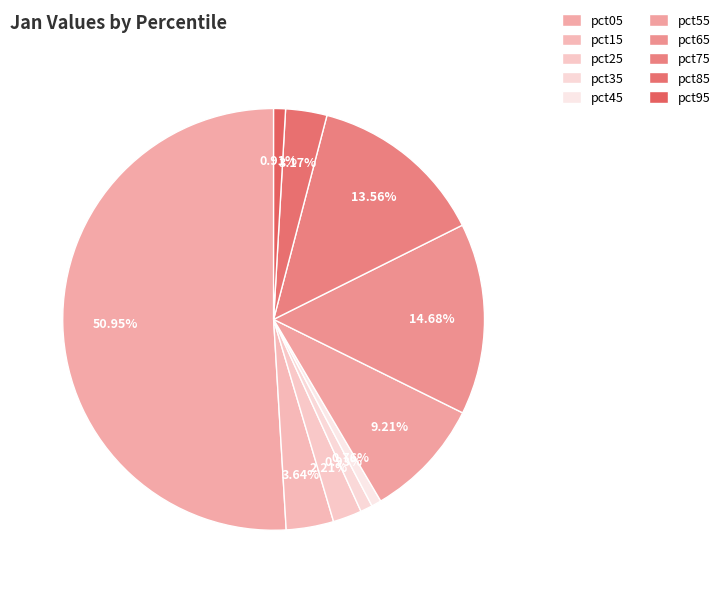

Does pct05 represent more than half of the total?

Yes